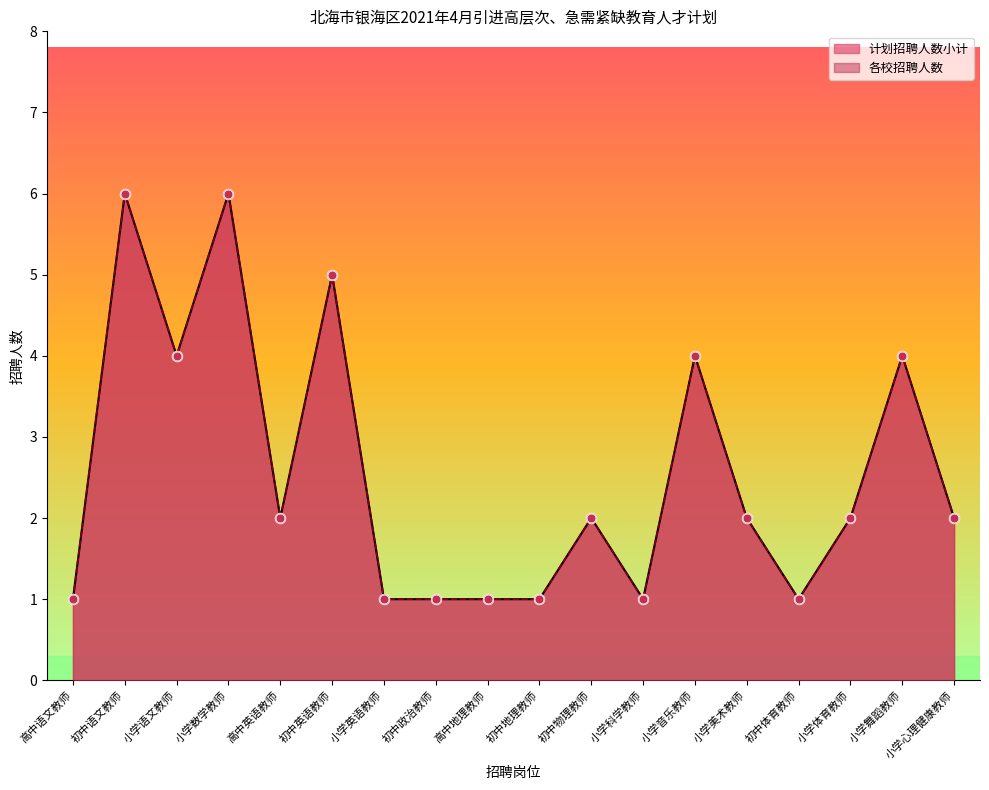

At how many categories does at least one series exceed 5?

2